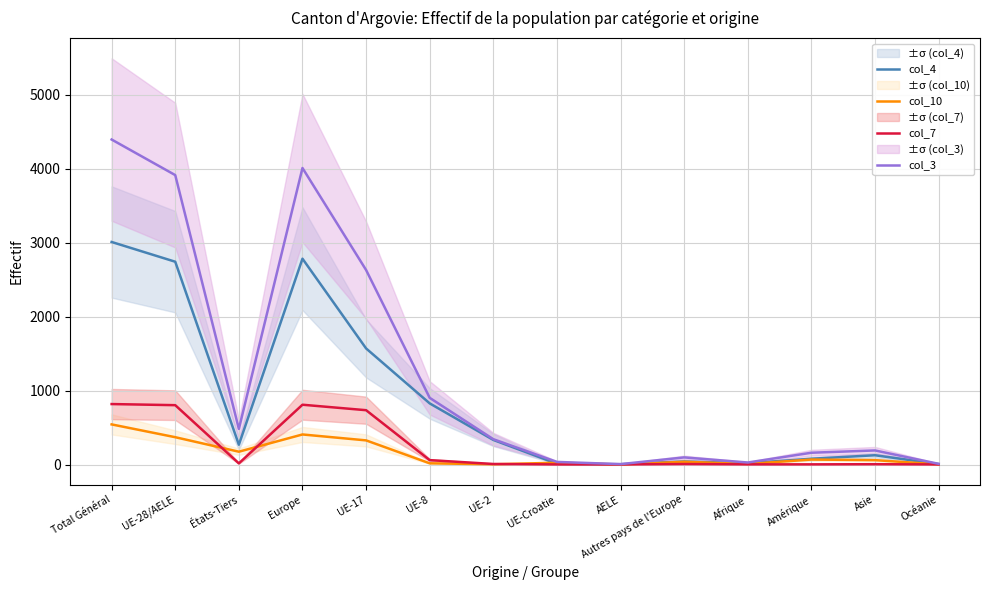

What is the total value across all series at AELE?

10